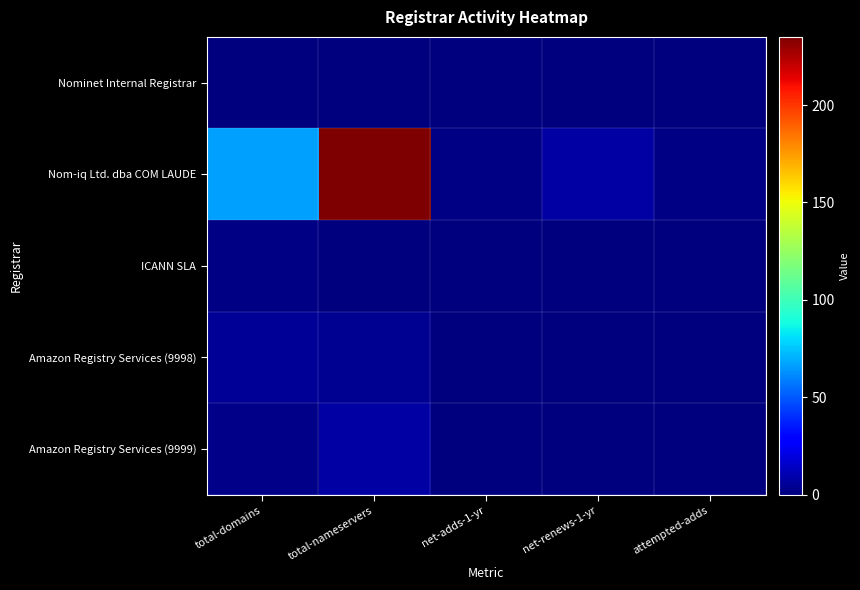

Which has a higher value, total-domains or attempted-adds?

total-domains